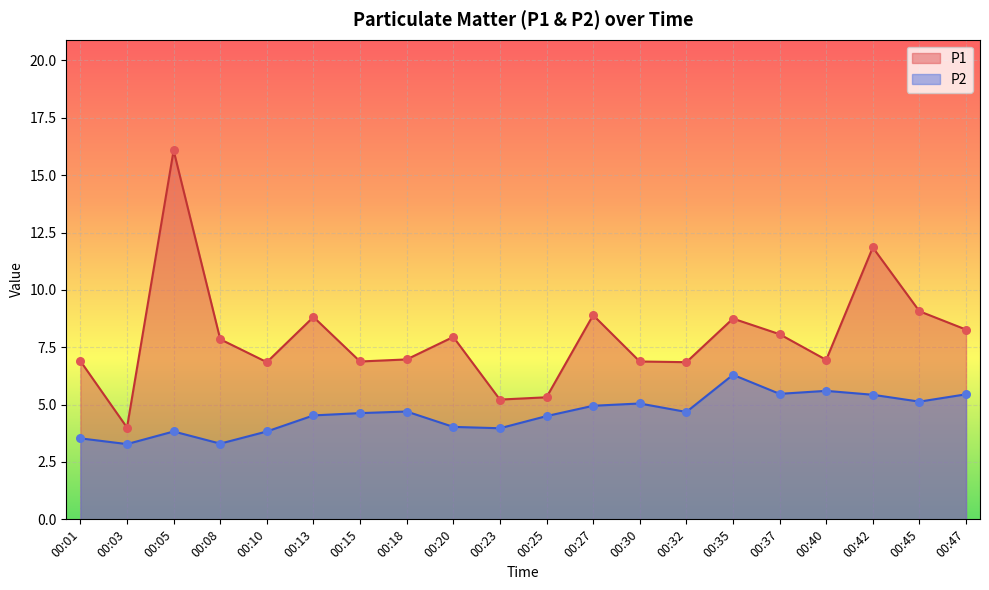

At which category is the sum across all series the highest?

00:05